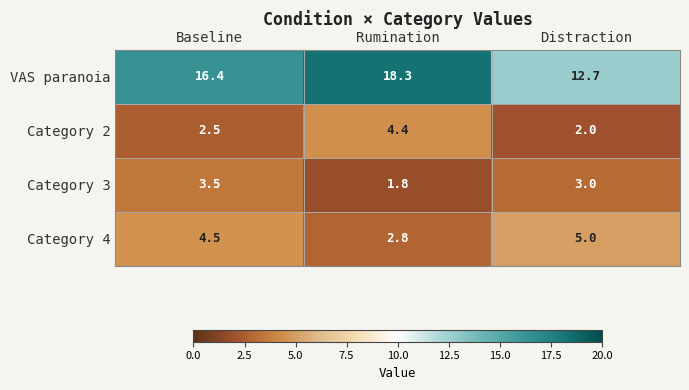

What is the total value across all series at Rumination?

27.3